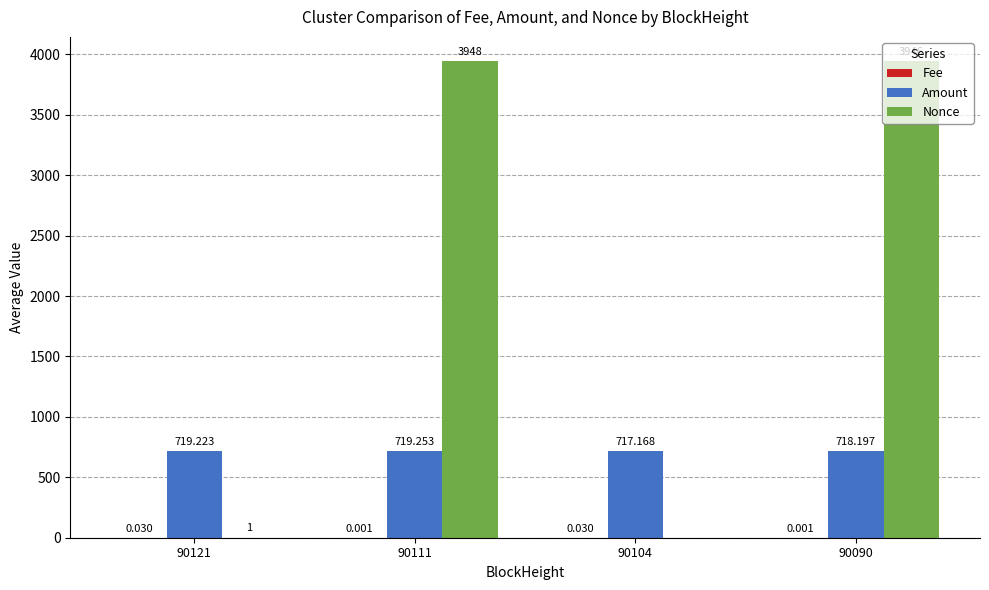

What is the value of the Amount bar at the 4th from the left?

718.2